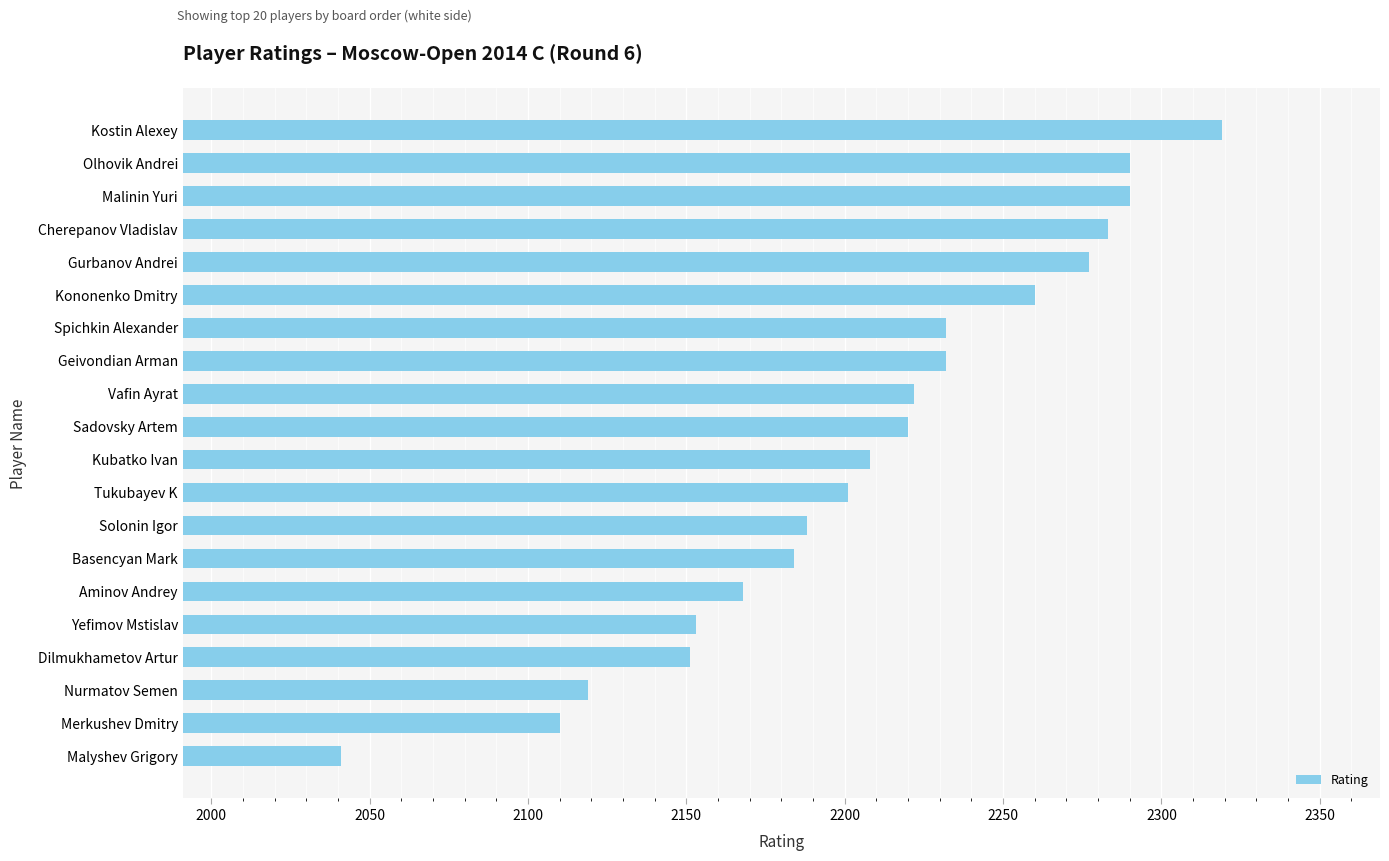

What is the sum of all values?

44148